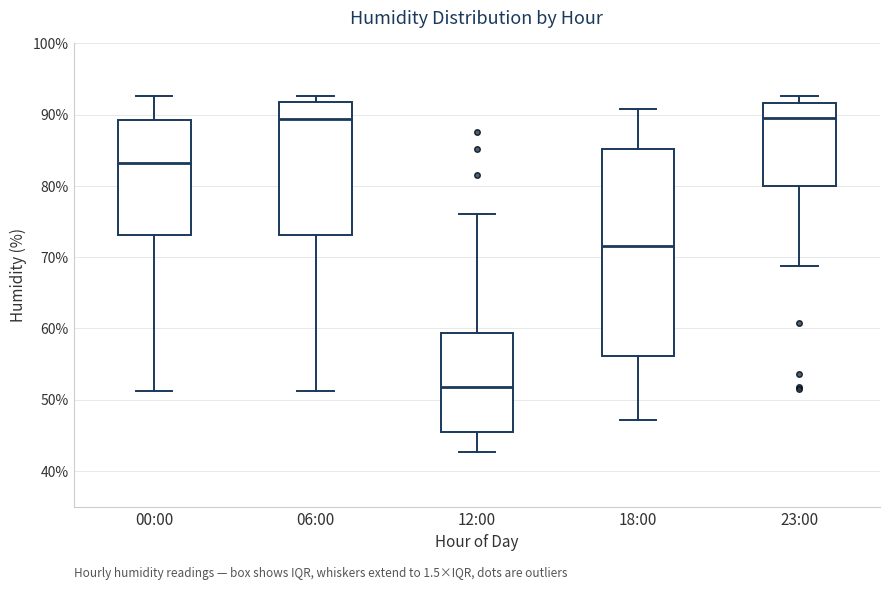

Reading left to right, read every box against the y-axis: the position of its median line, the range the box covers, and the ends of its whiskers. The values are not printed on the chart, so give them approximately, as read against the axis.

00:00: median 83, box 73 to 89, whiskers 51 to 93
06:00: median 89, box 73 to 92, whiskers 51 to 93
12:00: median 52, box 46 to 59, whiskers 43 to 76
18:00: median 72, box 56 to 85, whiskers 47 to 91
23:00: median 90, box 80 to 92, whiskers 69 to 93